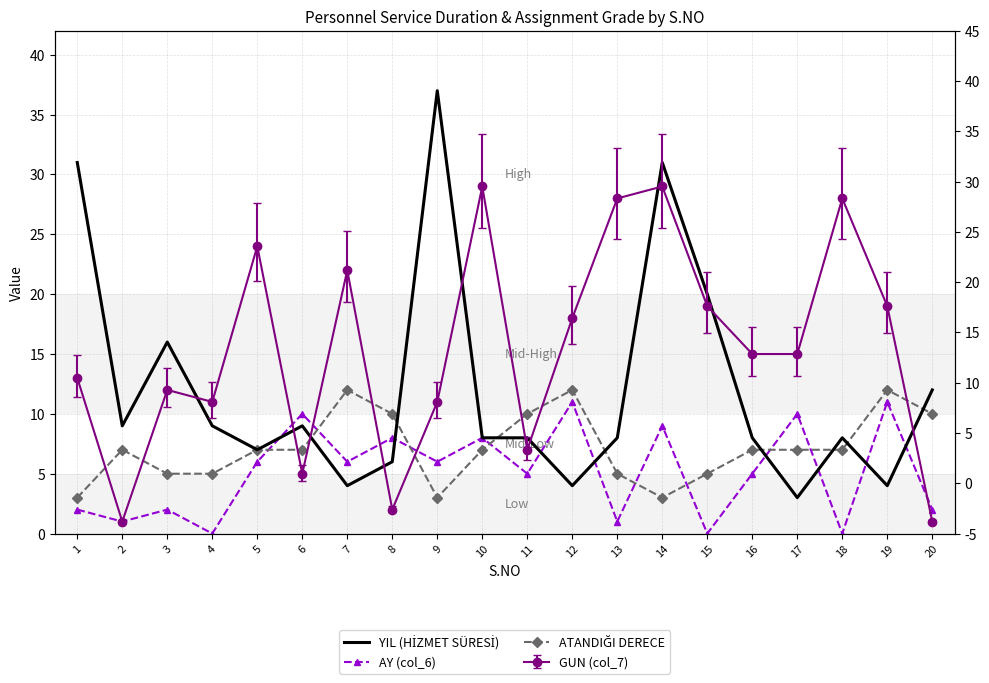

What is the spread (max minus min) of values at 10?

1